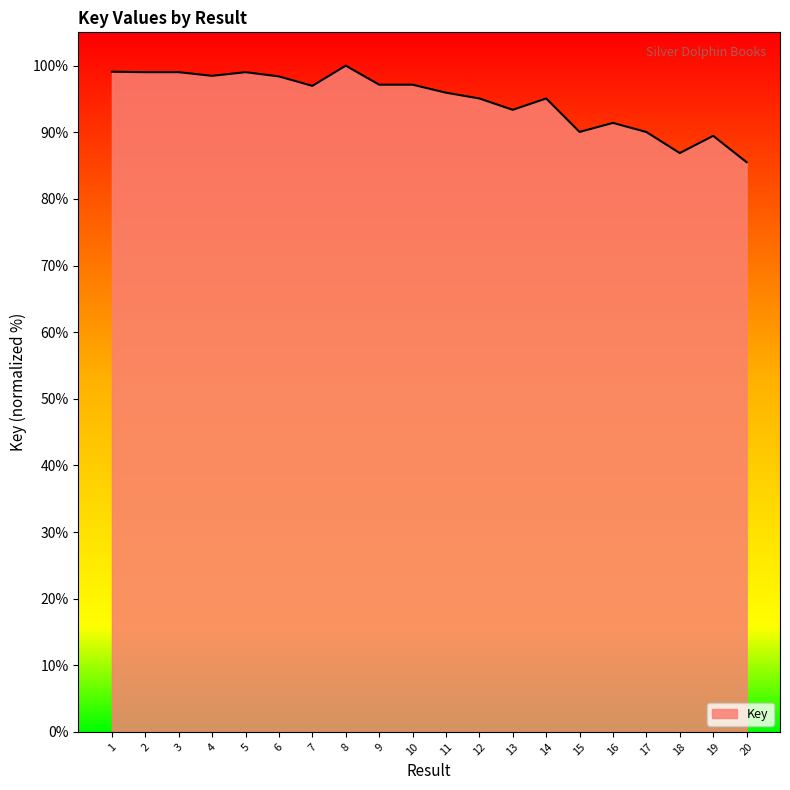

True or false: the data shows 89.5 at 19.

True